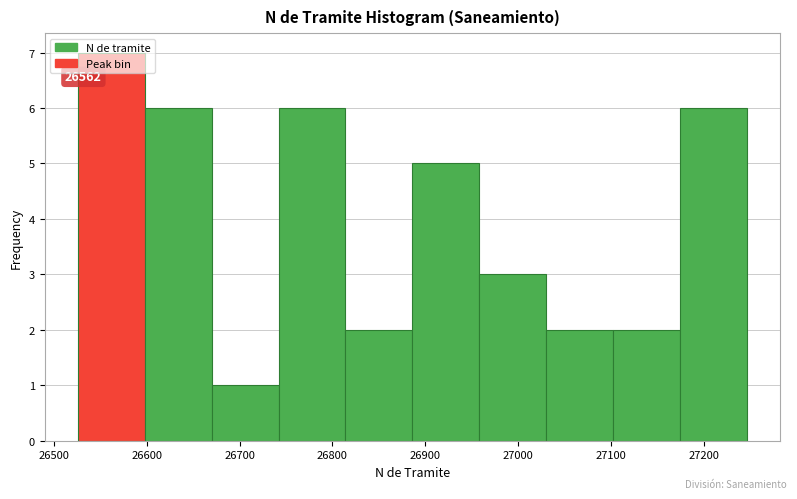

Over which range of the x-axis is the bar tallest?

26526 to 26598